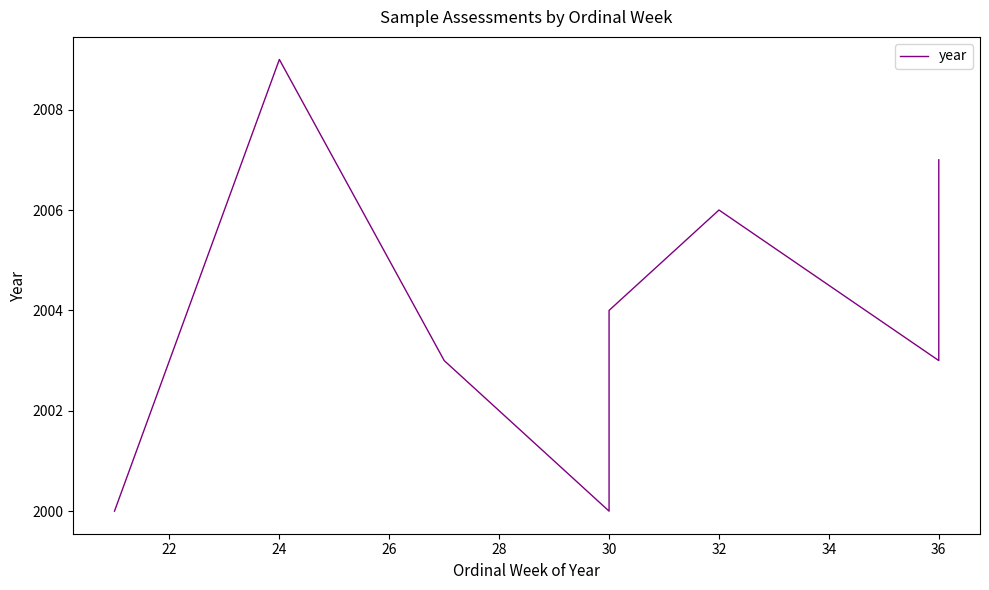

Count the values in the range 2003 to 2006.

6